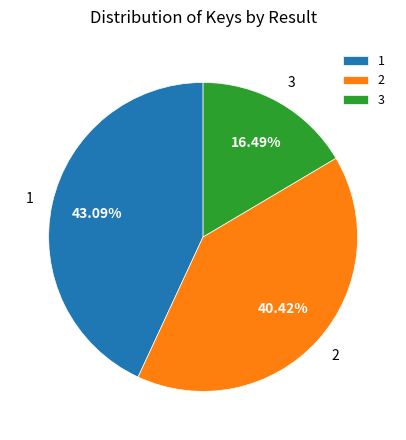

The 2 slice represents 40% of the pie. True or false?

True